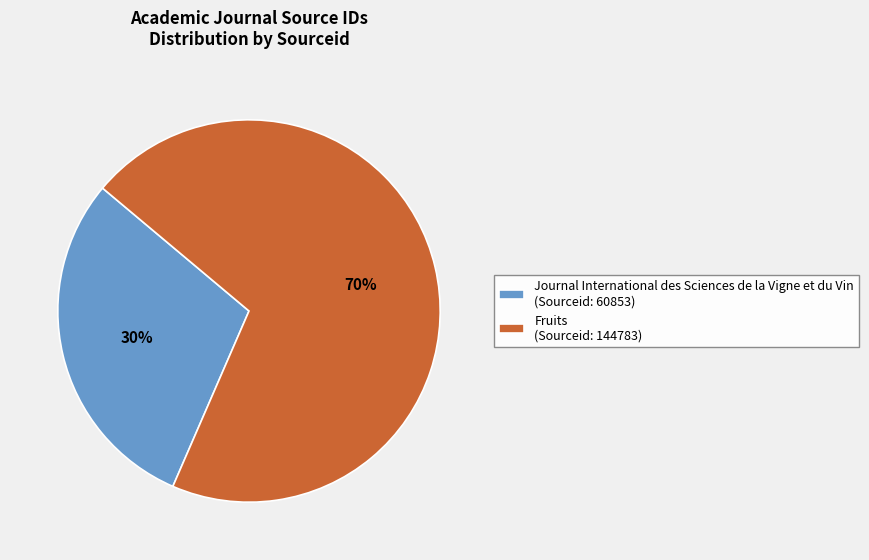

To the nearest percent, what is the average slice percentage?

50%